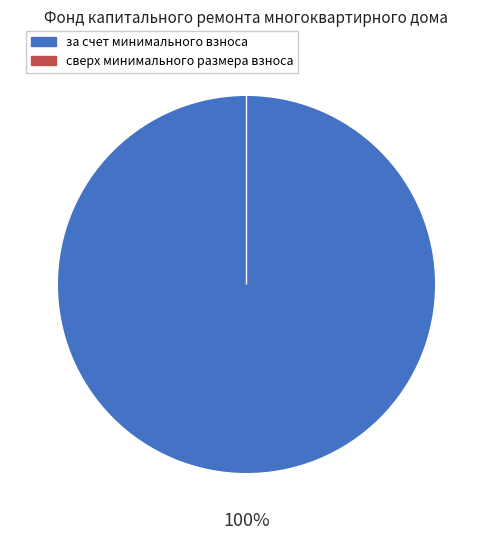

Between сверх минимального размера взноса and за счет минимального взноса, which is larger?

за счет минимального взноса